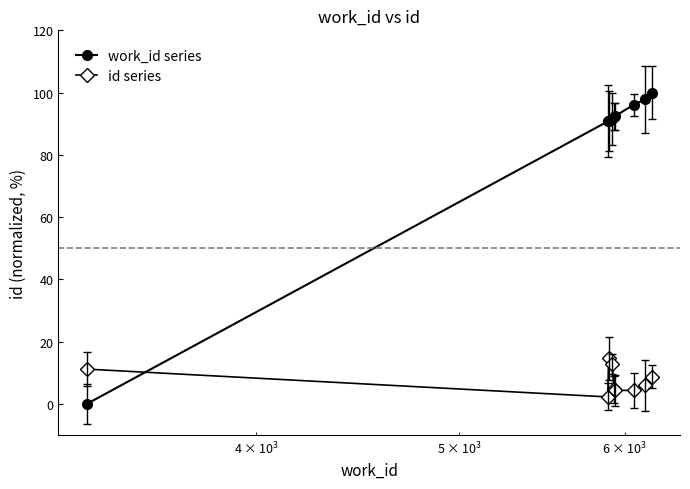

List the series in order of their overall mean, highest first.

work_id series, id series